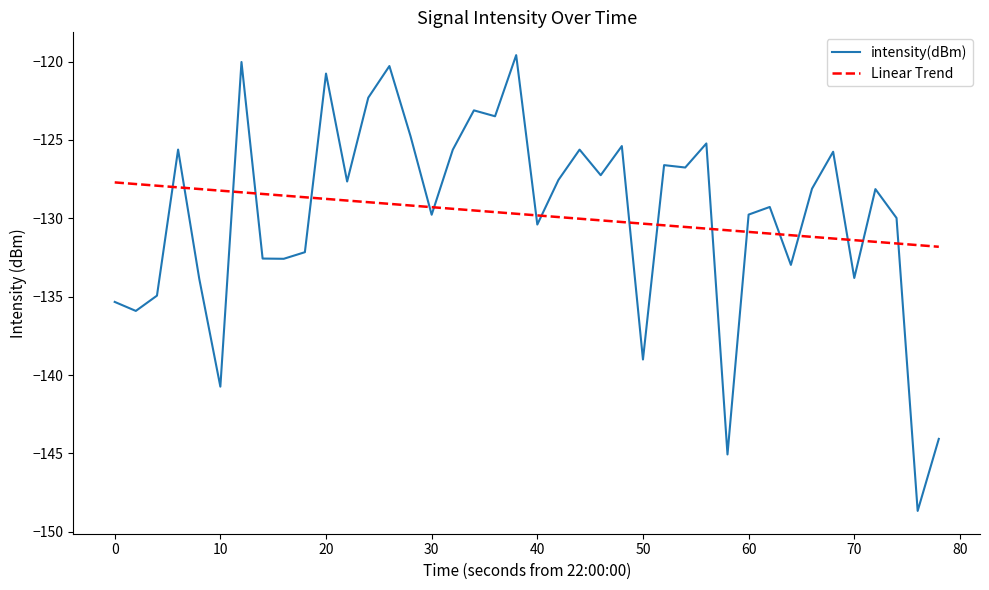

Which series has the largest range (max minus min)?

intensity(dBm)